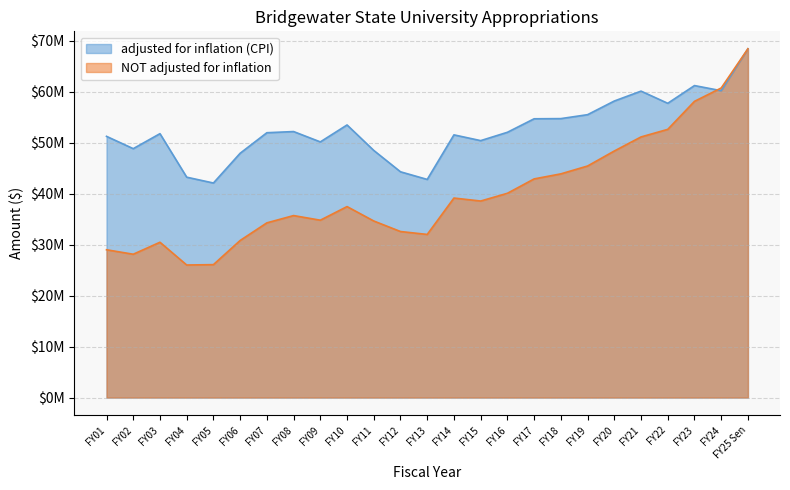

At which label does NOT adjusted for inflation reach its minimum?

FY04